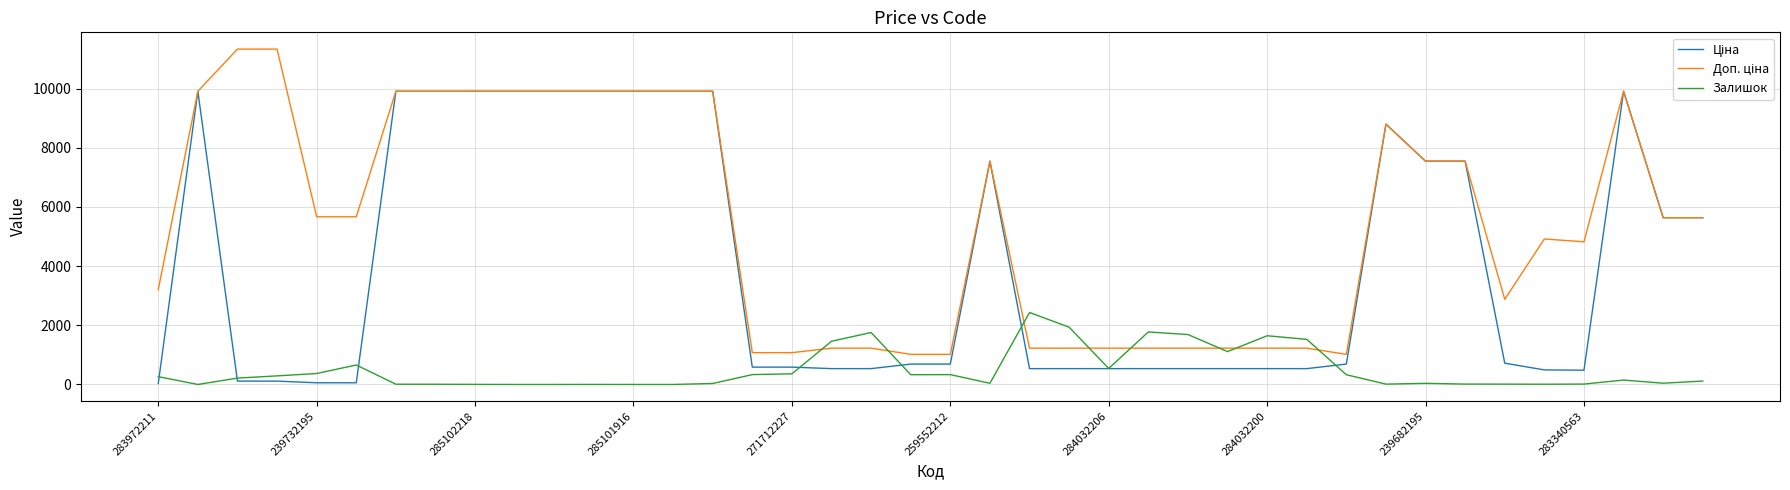

What is the greatest value displayed?

11334.0